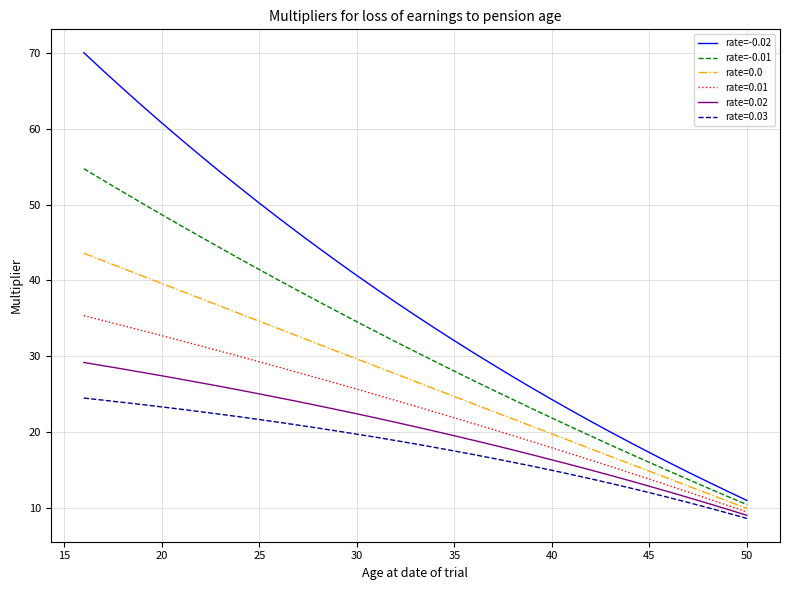

What is the minimum value for rate=0.0?

9.9